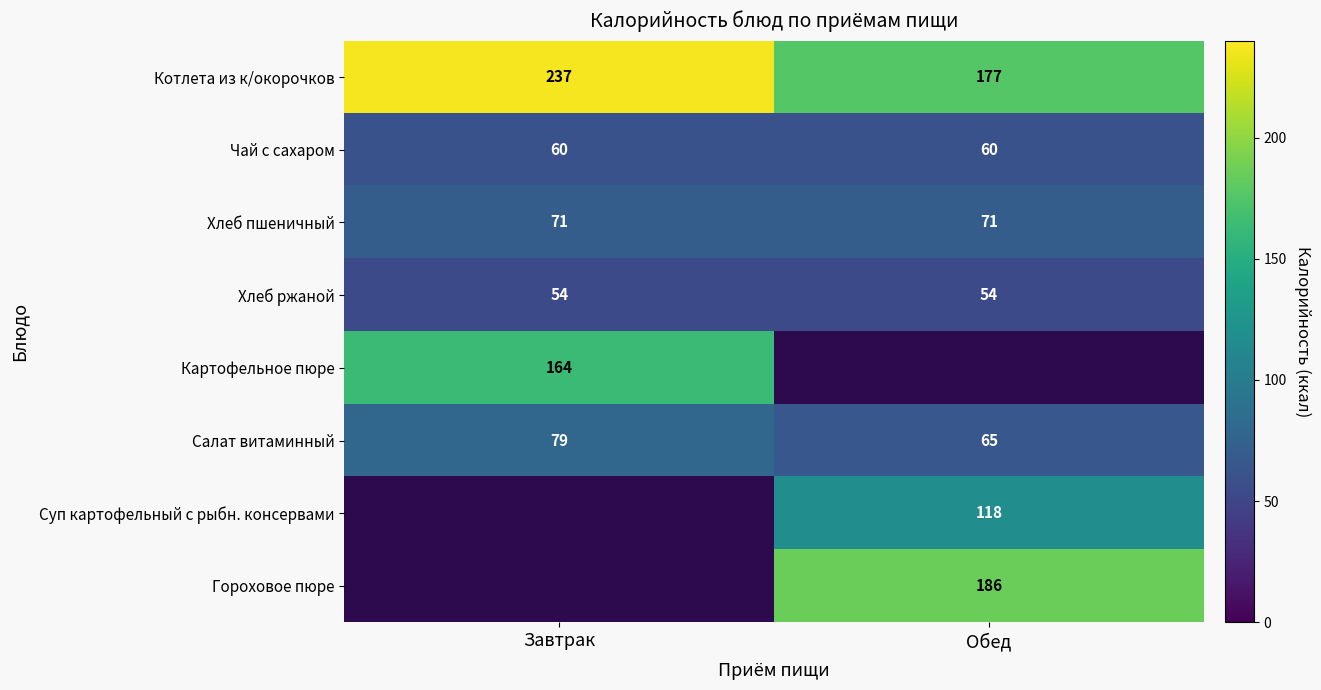

Is it true that Чай с сахаром equals 42 at Обед?

False